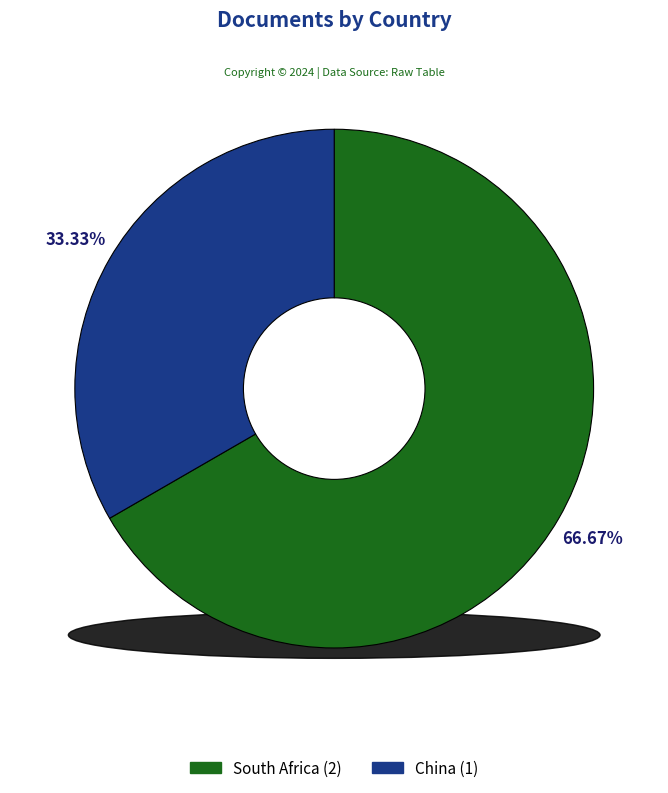

The South Africa slice represents 52% of the pie. True or false?

False